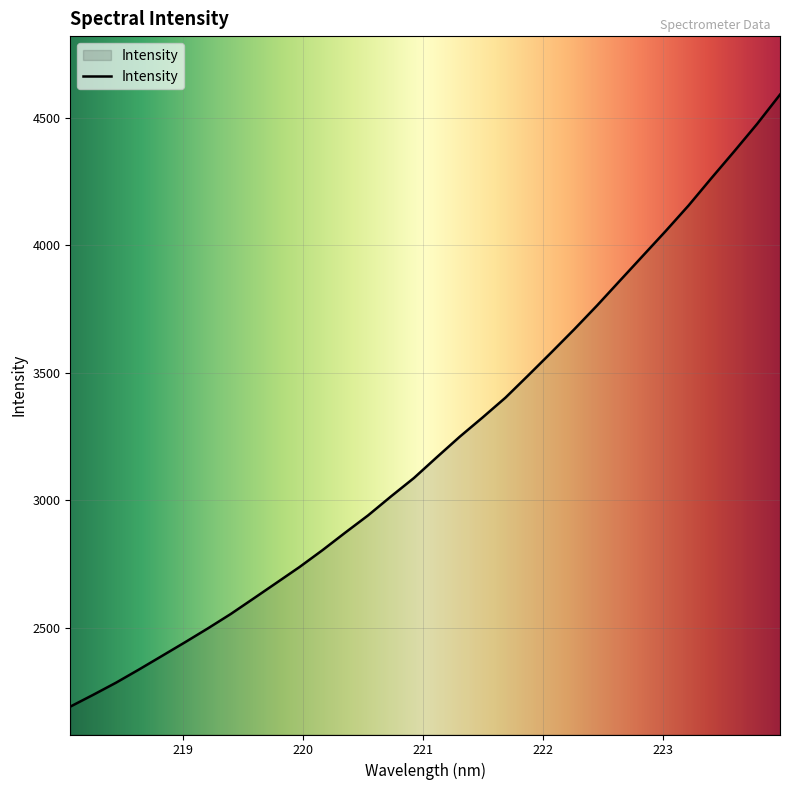

What is the minimum value shown in the chart?

2189.6